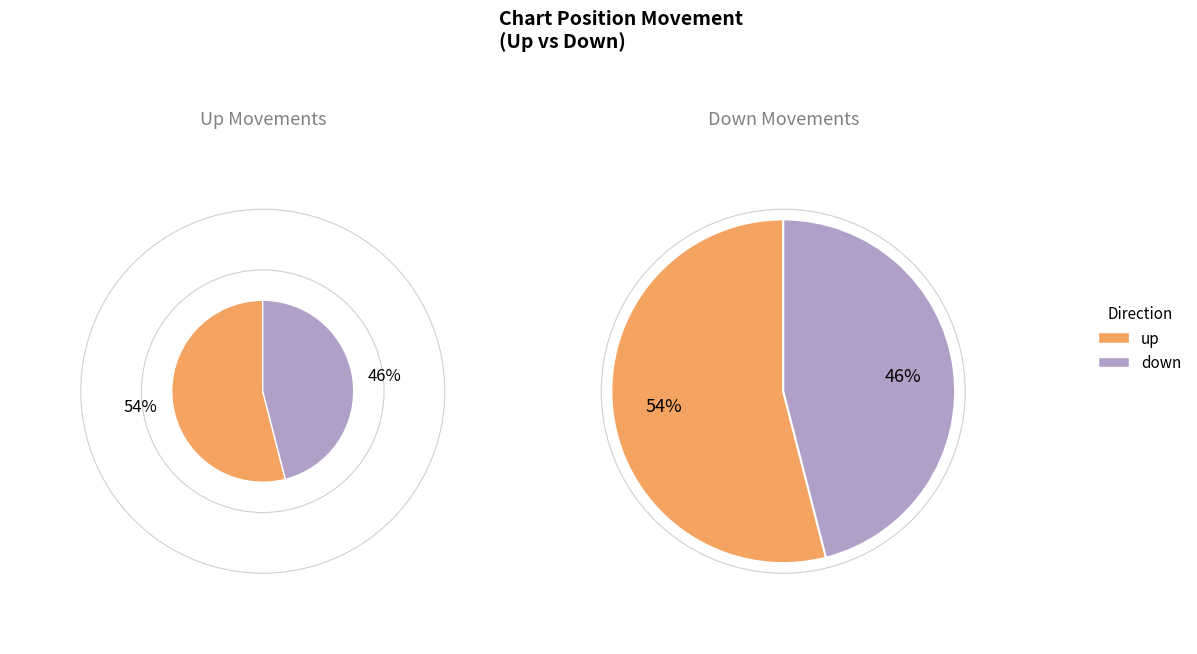

Count the number of slices in the pie.

2